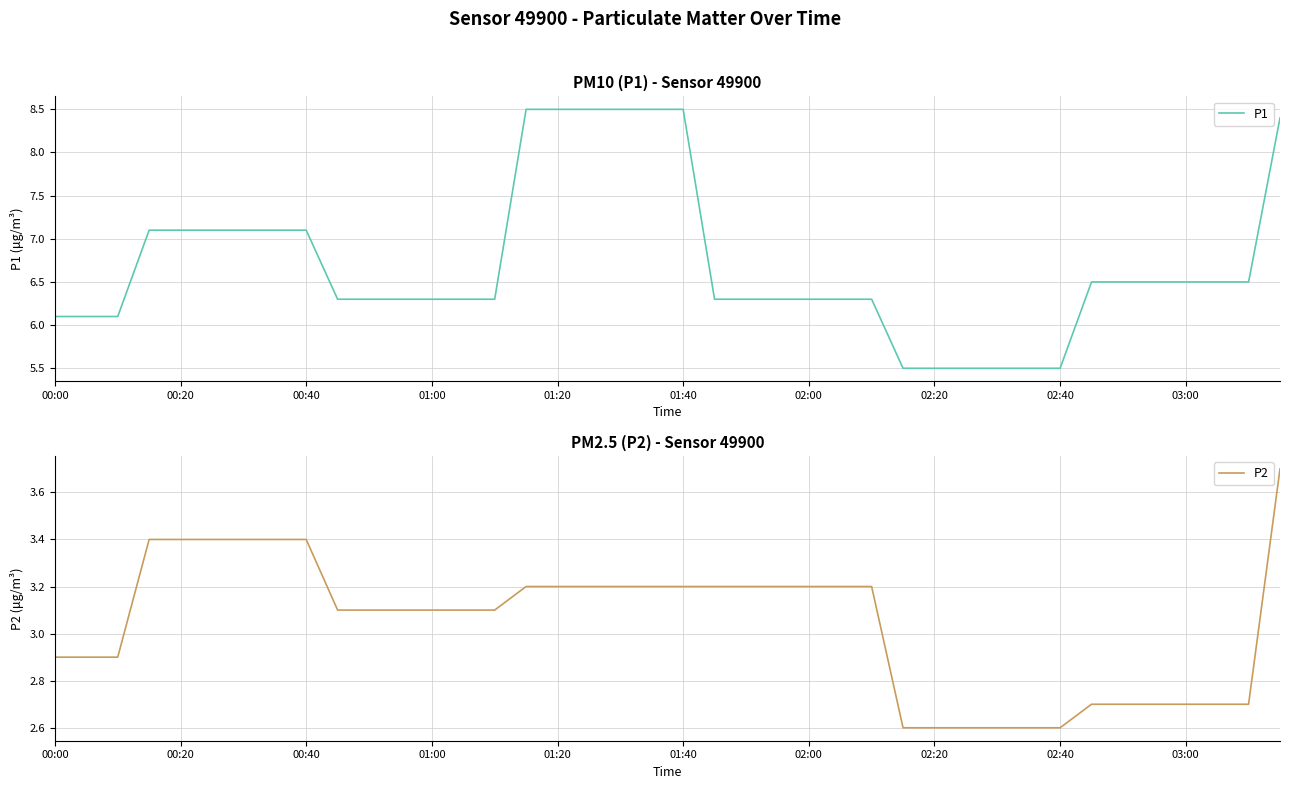

At 22, list the series in order from largest to smallest.

P1, P2